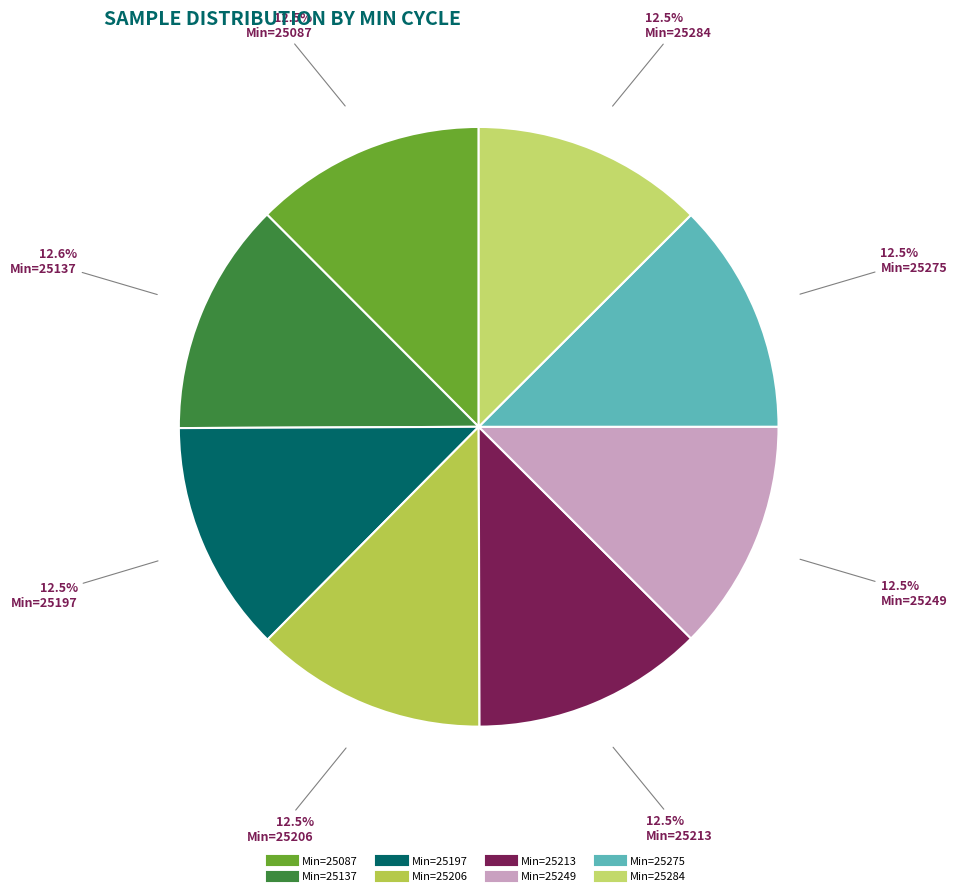

How many segments does this pie chart have?

8